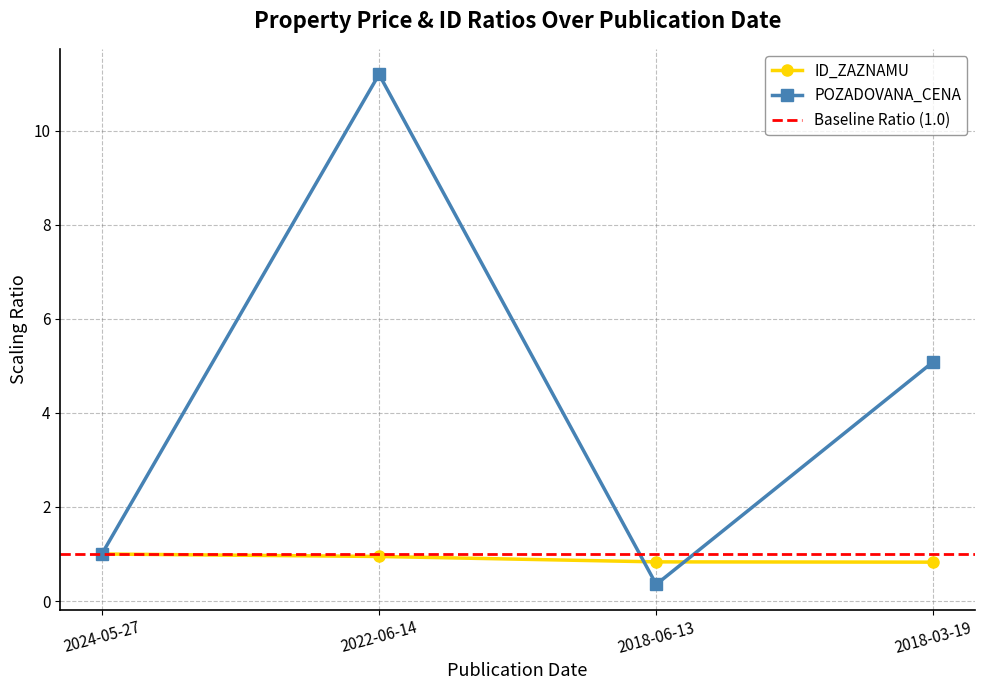

True or false: POZADOVANA_CENA has more than 0 points higher than both neighbors.

True